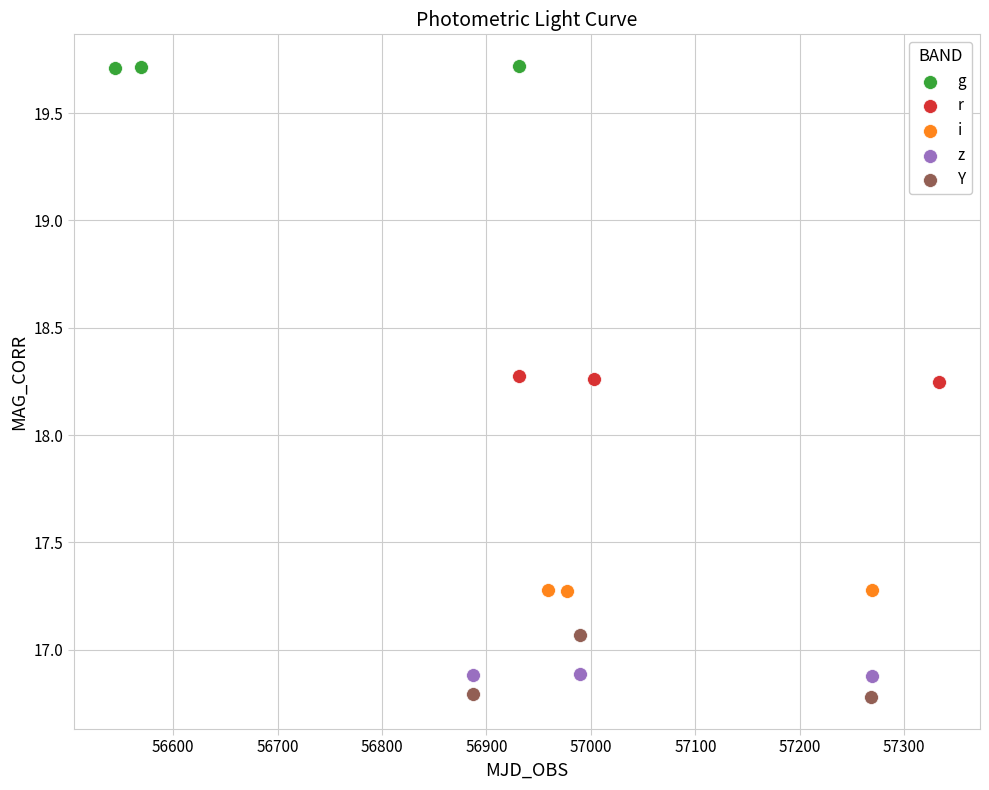

Which series reaches the maximum Y coordinate?

g